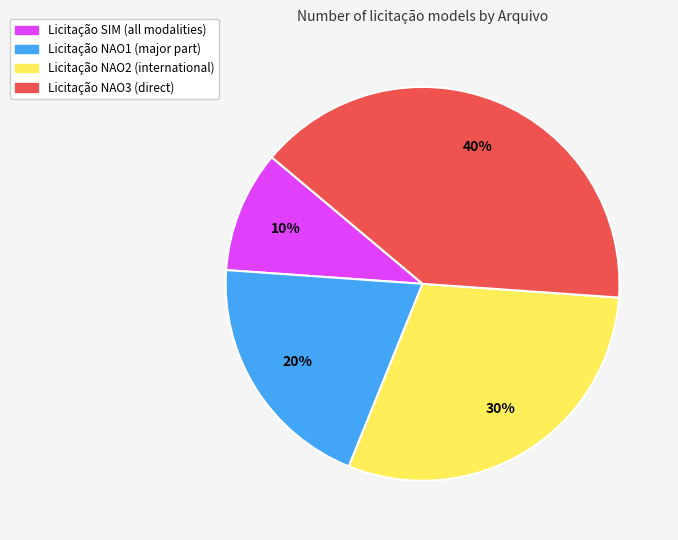

What percentage is the Licitação SIM (all modalities) slice, to the nearest percent?

10%